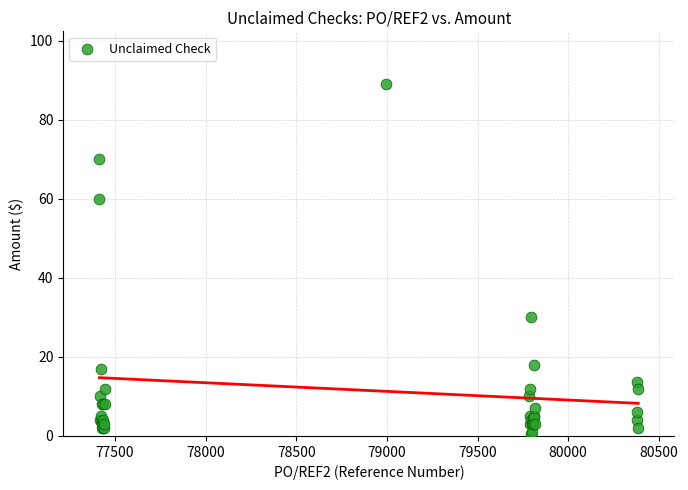

What Y value in the scatter plot is closest to 44?

30.0